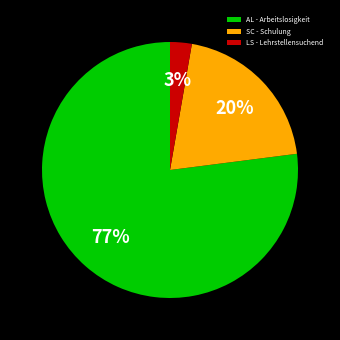

Rank the categories by value from lowest to highest.

LS - Lehrstellensuchend, SC - Schulung, AL - Arbeitslosigkeit